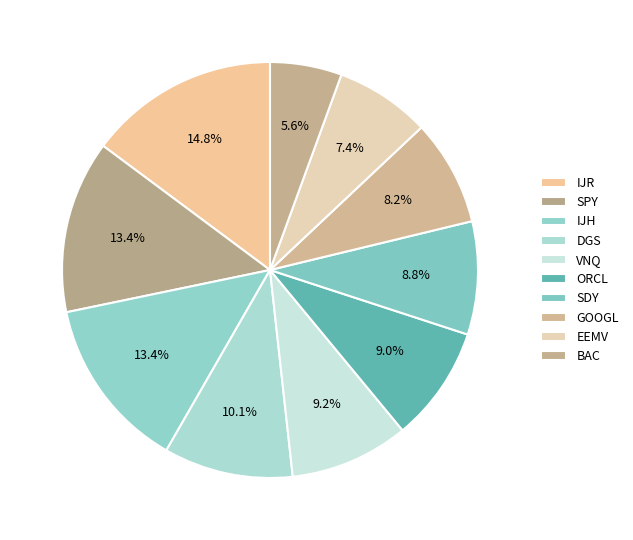

How many slices are in this pie chart?

10